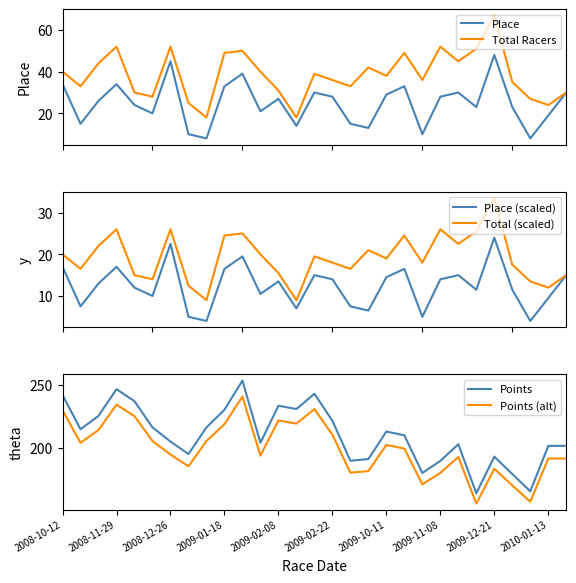

True or false: Place (scaled) and Total (scaled) cross at least once.

False